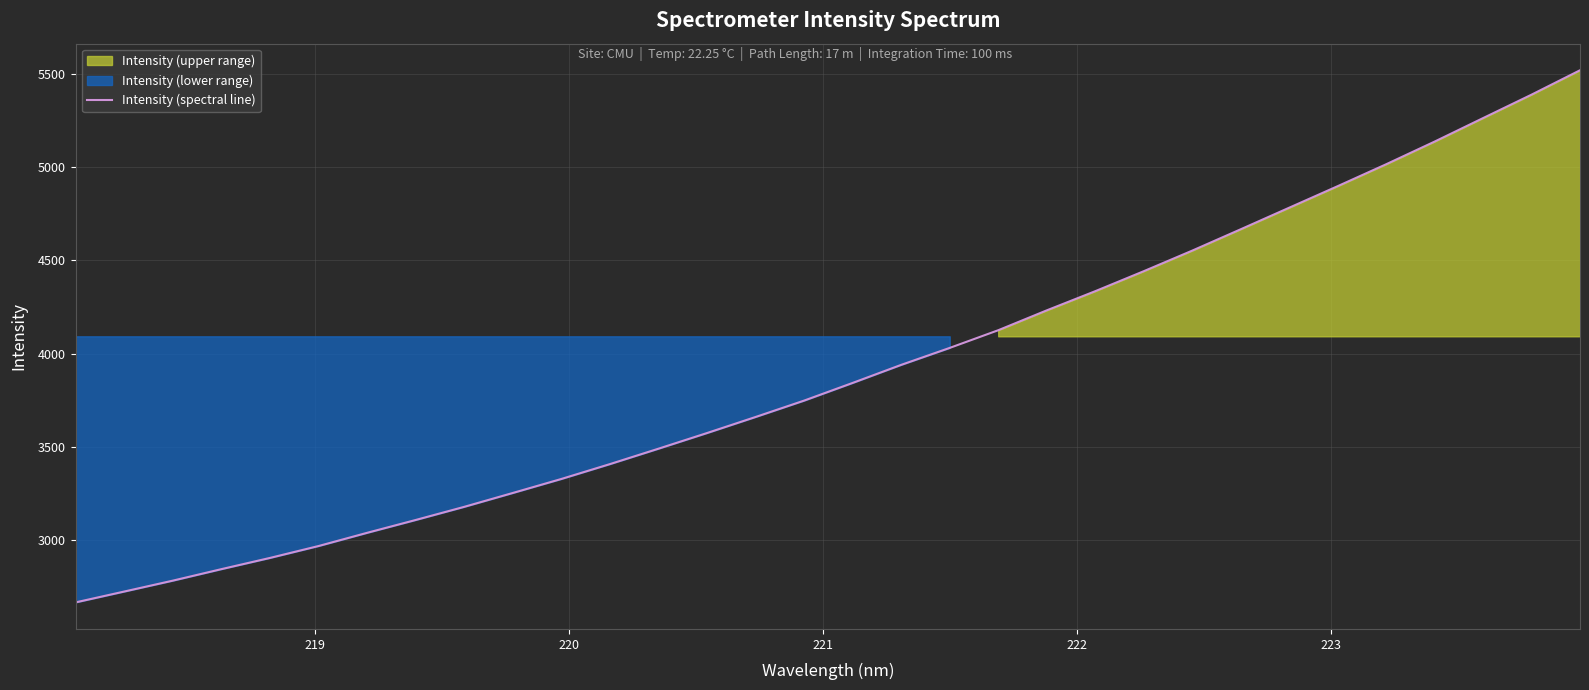

What is the highest value of the Intensity (spectral line) series?

5519.4